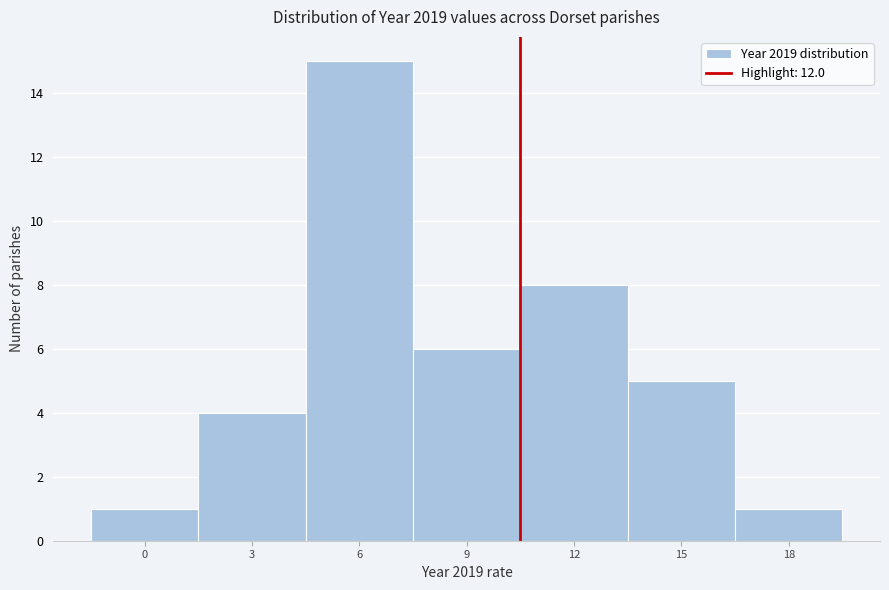

Reading left to right, extract all data points from this chart.

1	4	15	6	8	5	1